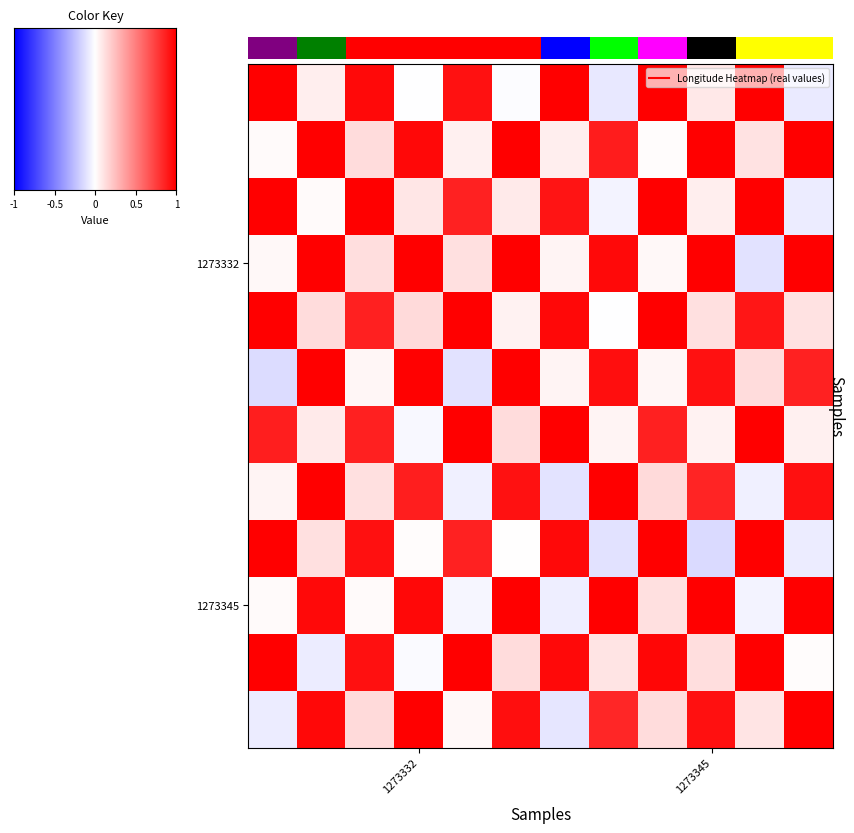

What is the total value across all series at 0?

6.2